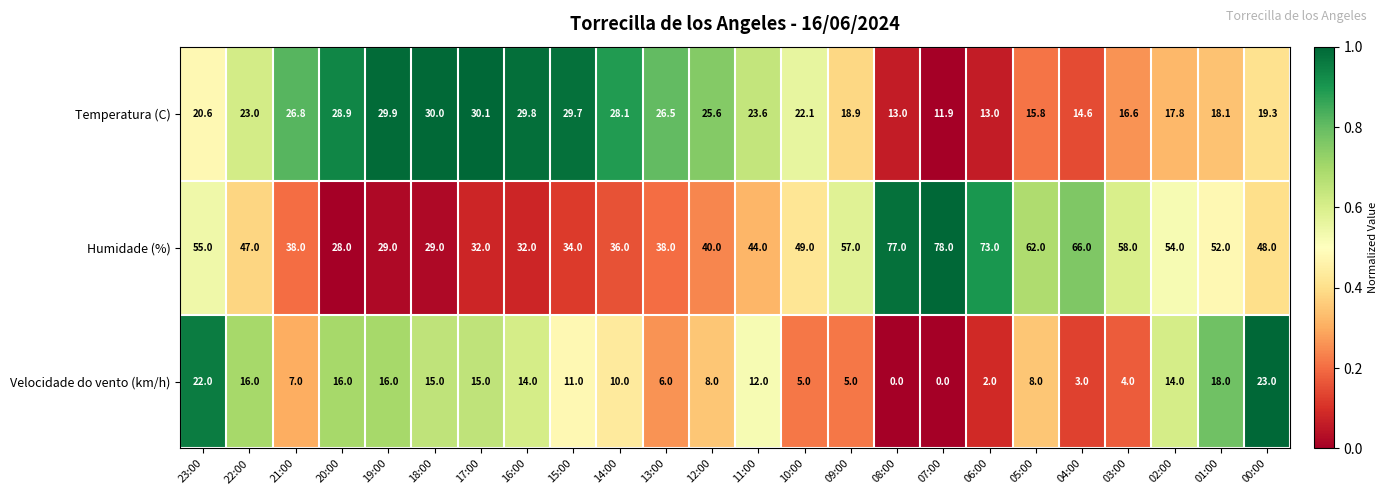

Rank the series by their average value, from highest to lowest.

Humidade (%), Temperatura (C), Velocidade do vento (km/h)